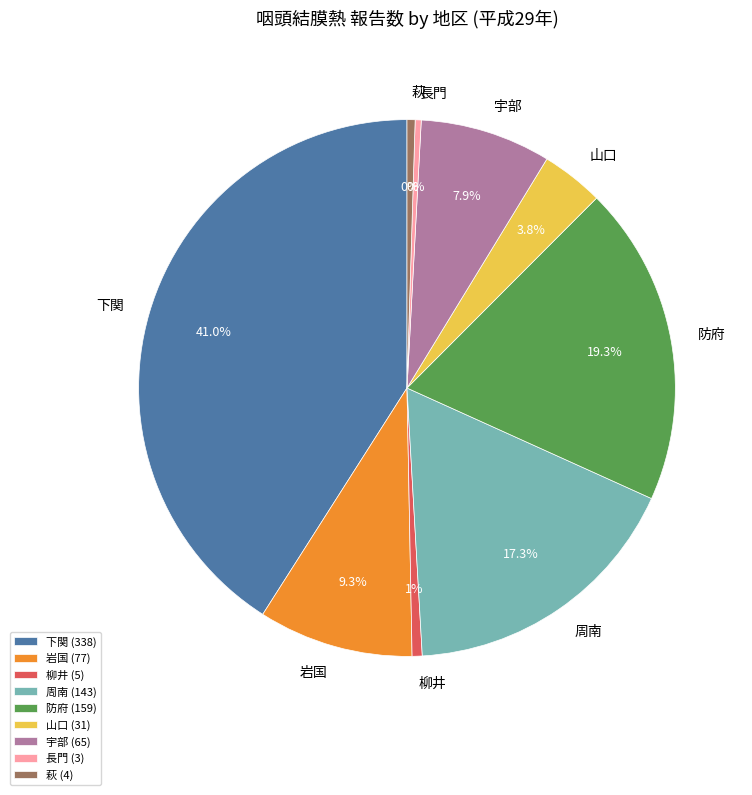

Which slice is the largest?

下関